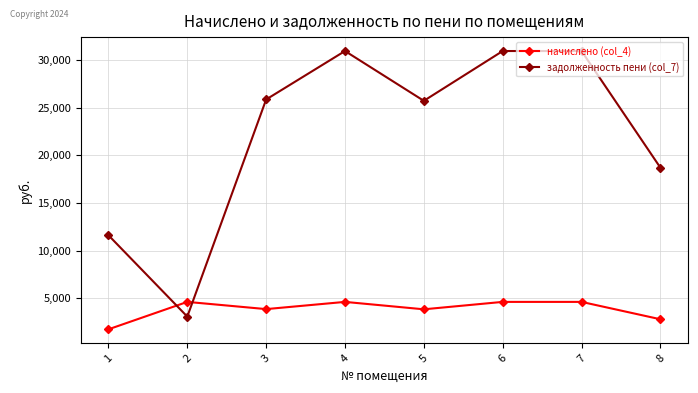

How many intersections are there between начислено (col_4) and задолженность пени (col_7)?

2